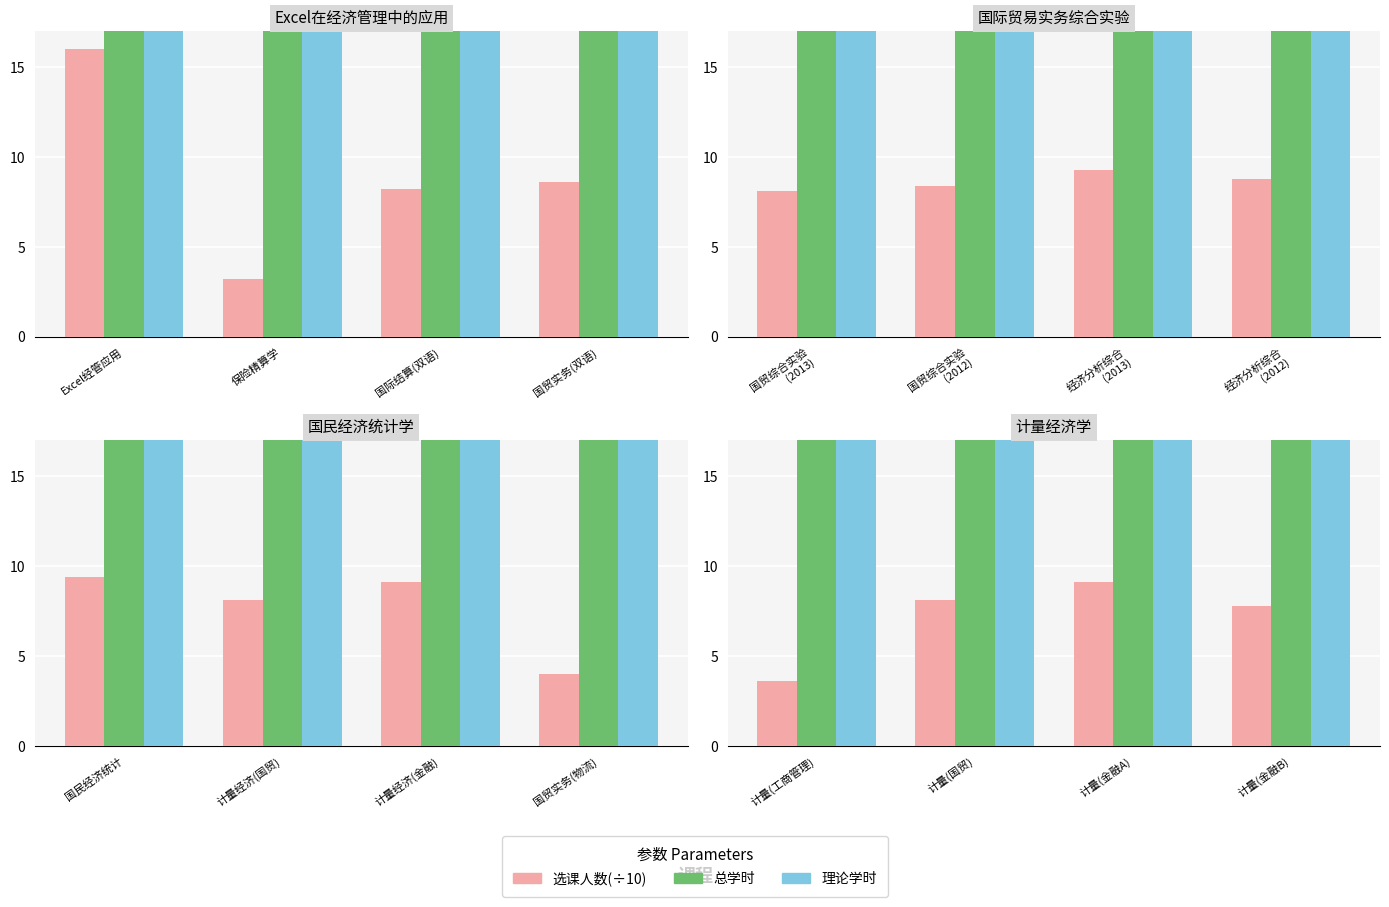

What is the total value across all series at 计量(金融B)?

95.8